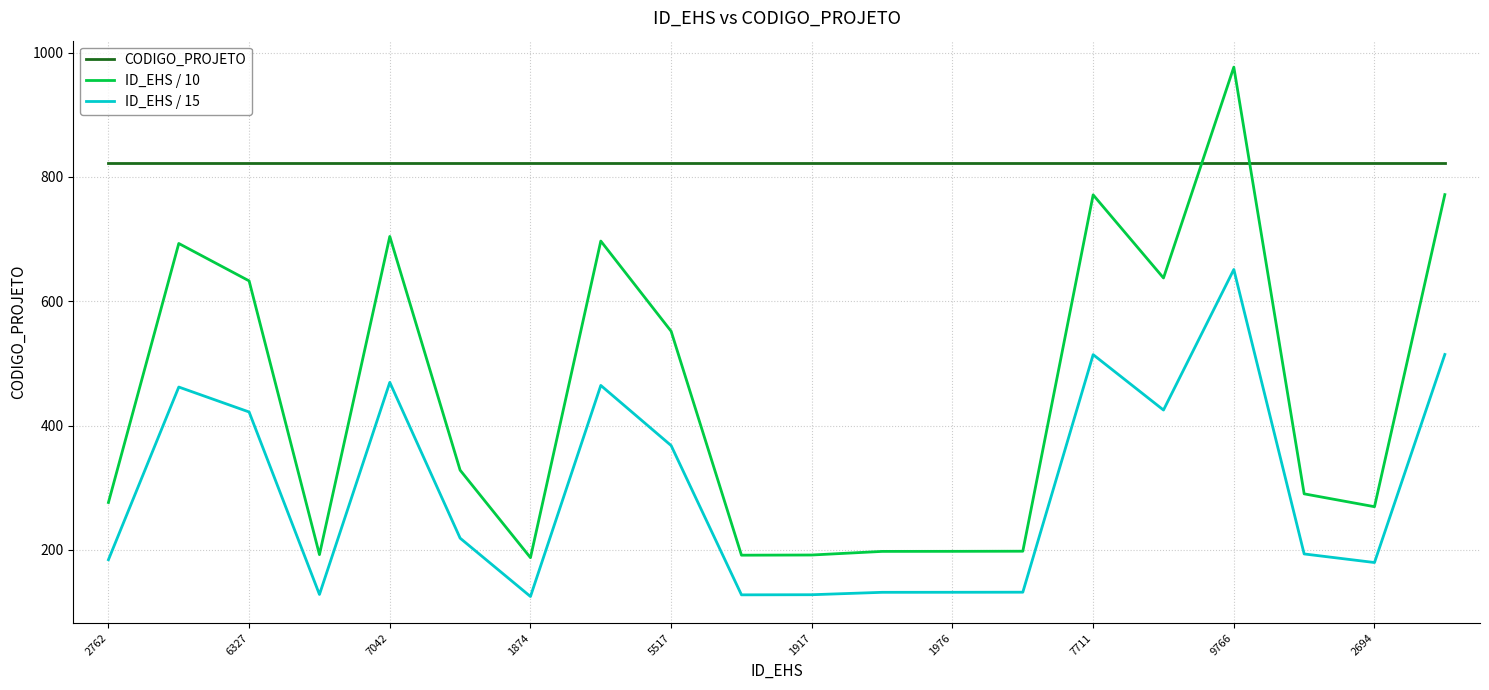

What is the maximum value for ID_EHS / 10?

976.6